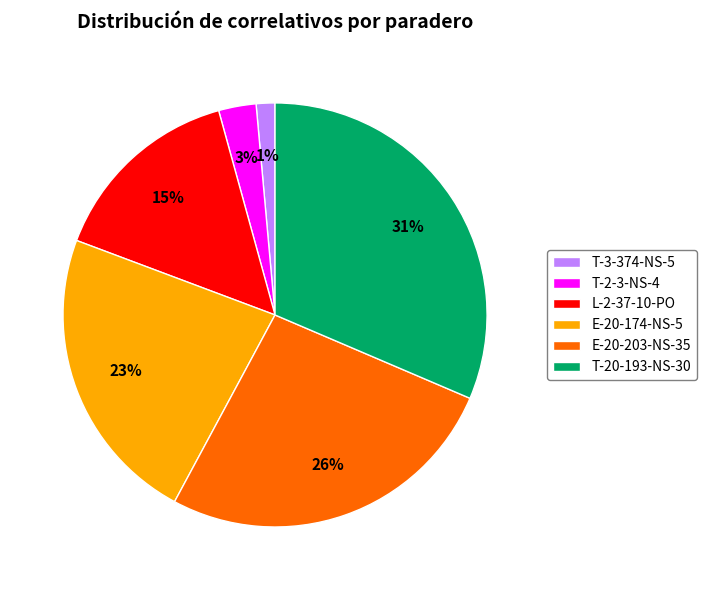

To the nearest percent, what is the average slice percentage?

17%